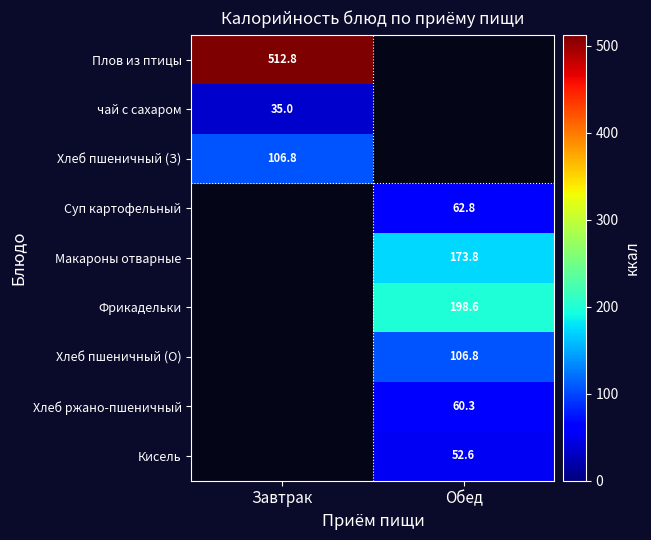

Which category has the lowest value in the Хлеб пшеничный (З) series?

Завтрак